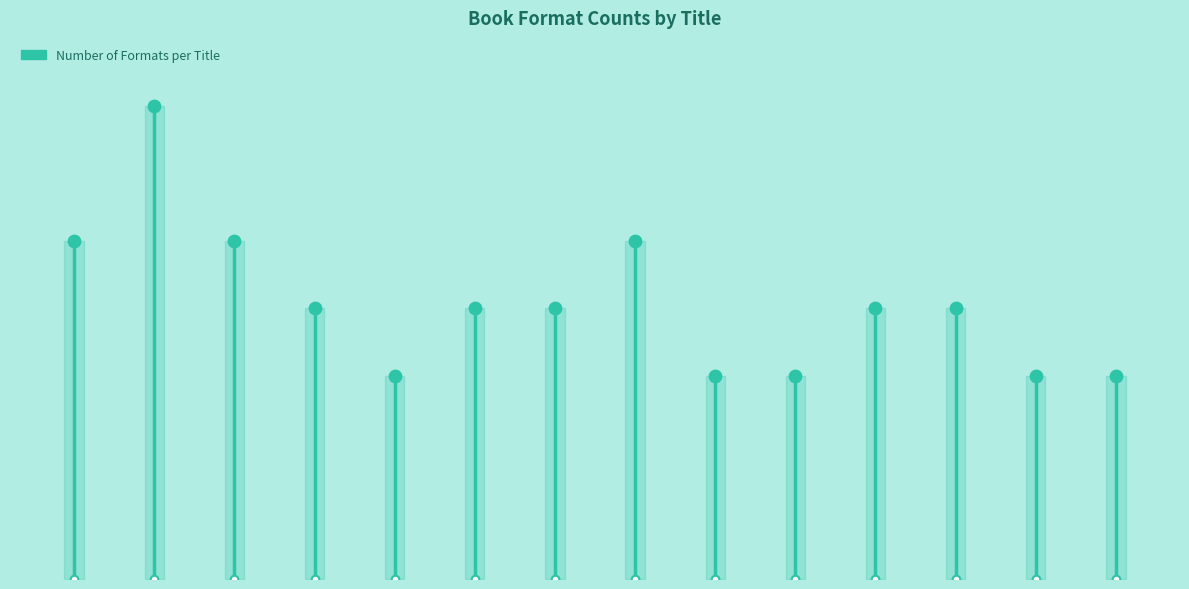

What is the change in value from Dry to Book 12?

-1